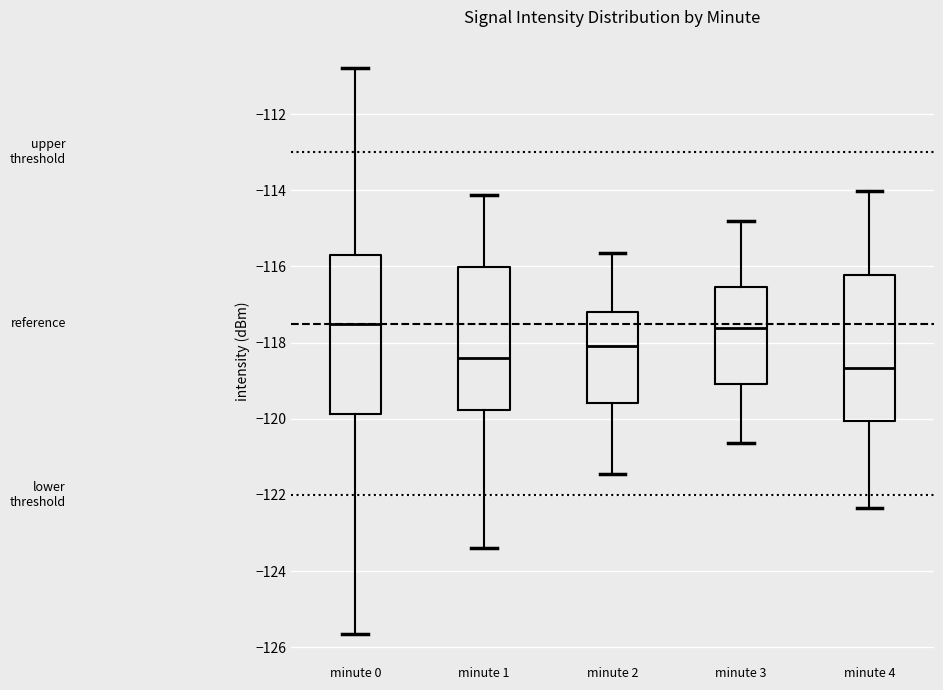

Reading left to right, read every box against the y-axis: the position of its median line, the range the box covers, and the ends of its whiskers. The values are not printed on the chart, so give them approximately, as read against the axis.

minute 0: median -117.6, box -119.8 to -115.8, whiskers -125.6 to -110.8
minute 1: median -118.4, box -119.8 to -116.0, whiskers -123.4 to -114.2
minute 2: median -118.0, box -119.6 to -117.2, whiskers -121.4 to -115.6
minute 3: median -117.6, box -119.0 to -116.6, whiskers -120.6 to -114.8
minute 4: median -118.6, box -120.0 to -116.2, whiskers -122.4 to -114.0